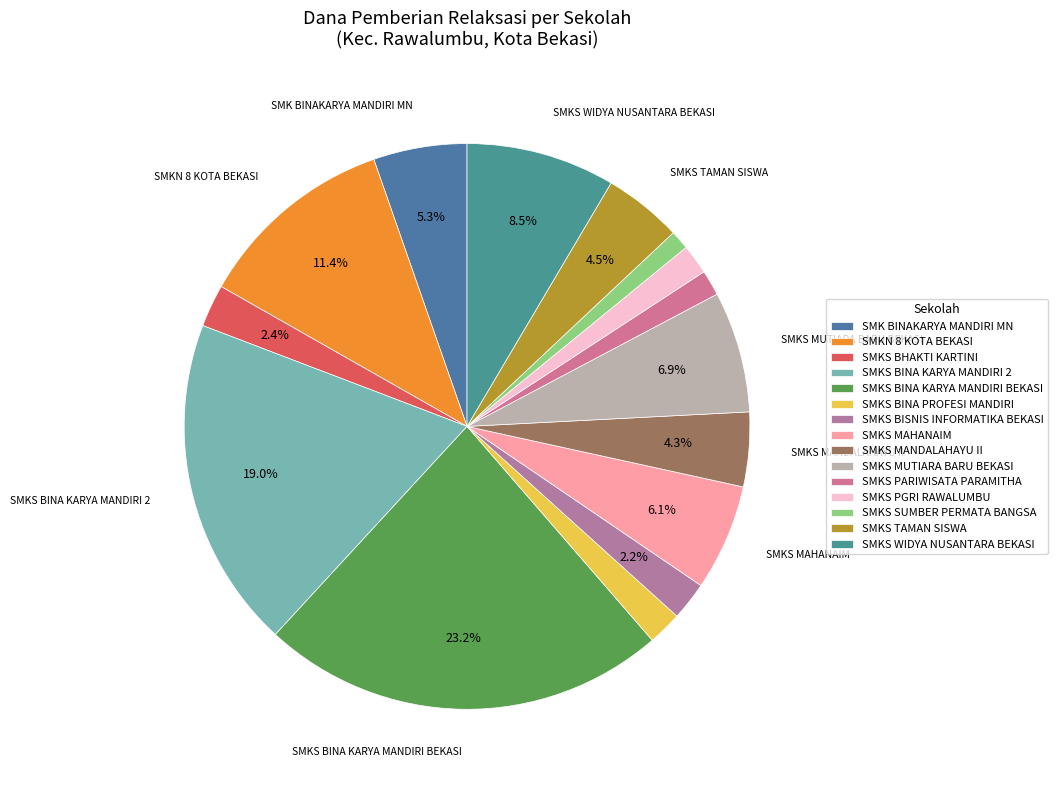

How many slices are in this pie chart?

15